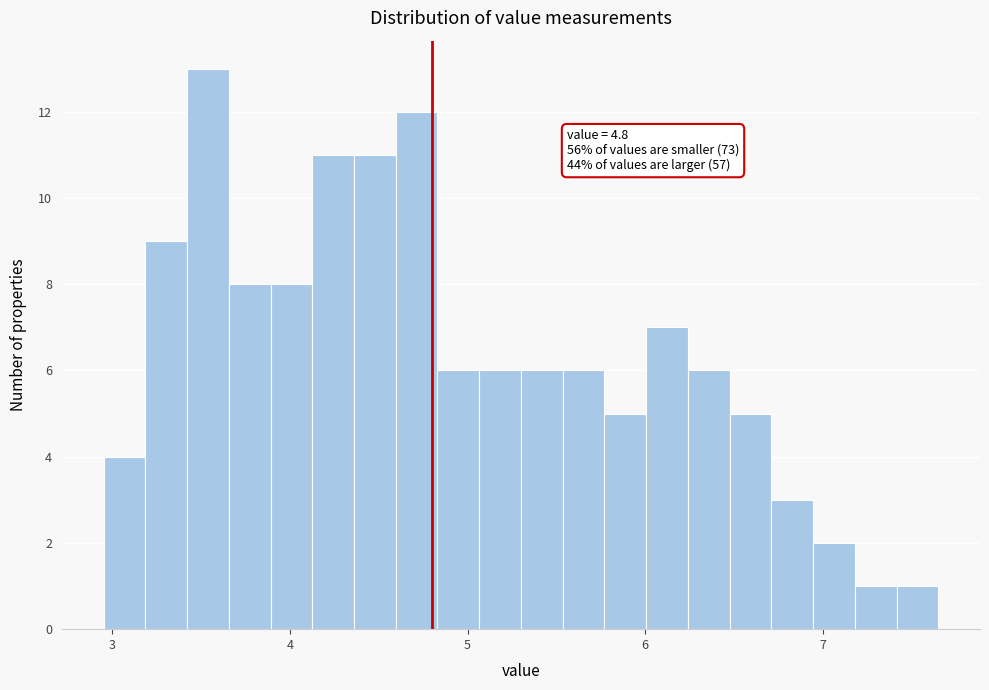

Read against the x-axis, roughly where is the centre of the tallest bar?

3.5